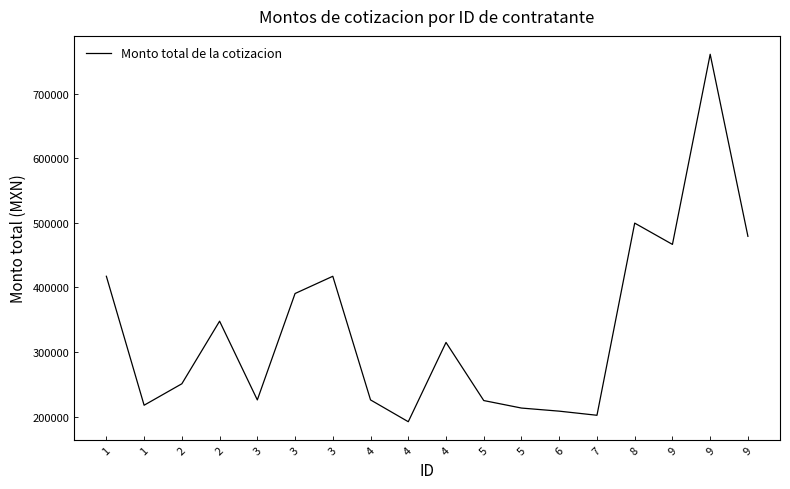

Count the number of categories in the chart.

18